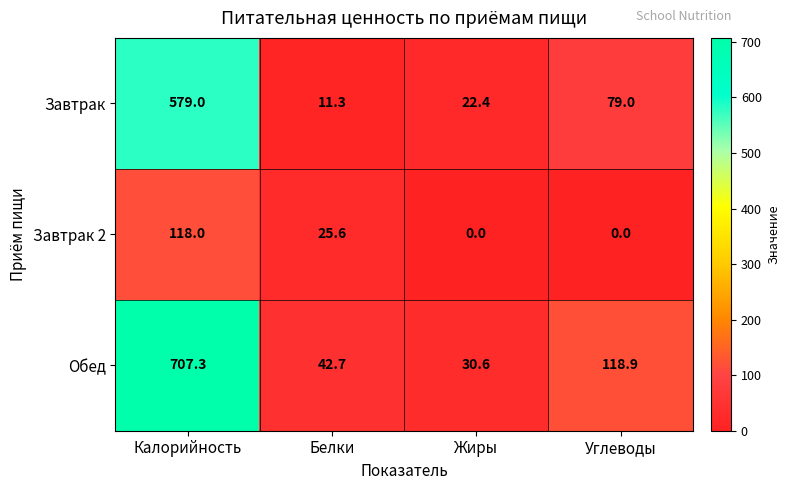

What is the maximum value shown in the chart?

707.3